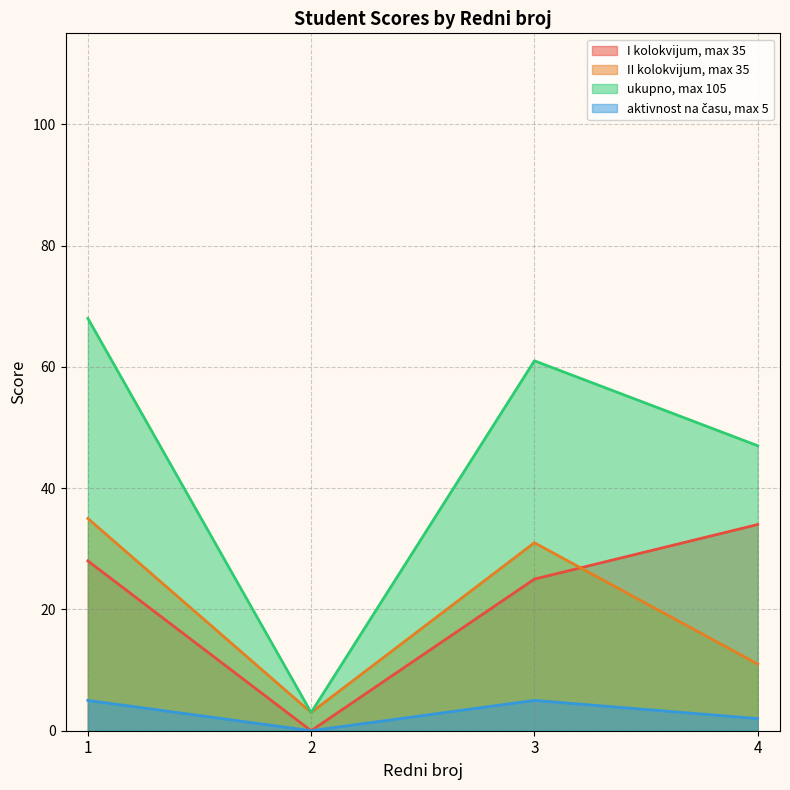

Which category has the lowest value in the I kolokvijum, max 35 series?

2